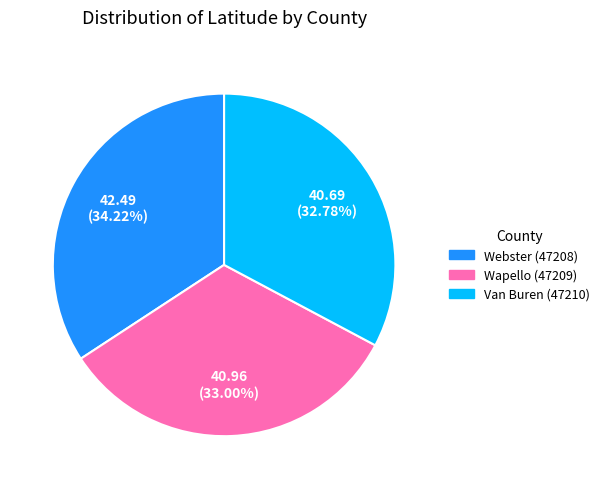

Does Wapello (47209) account for over 50% of the chart?

No